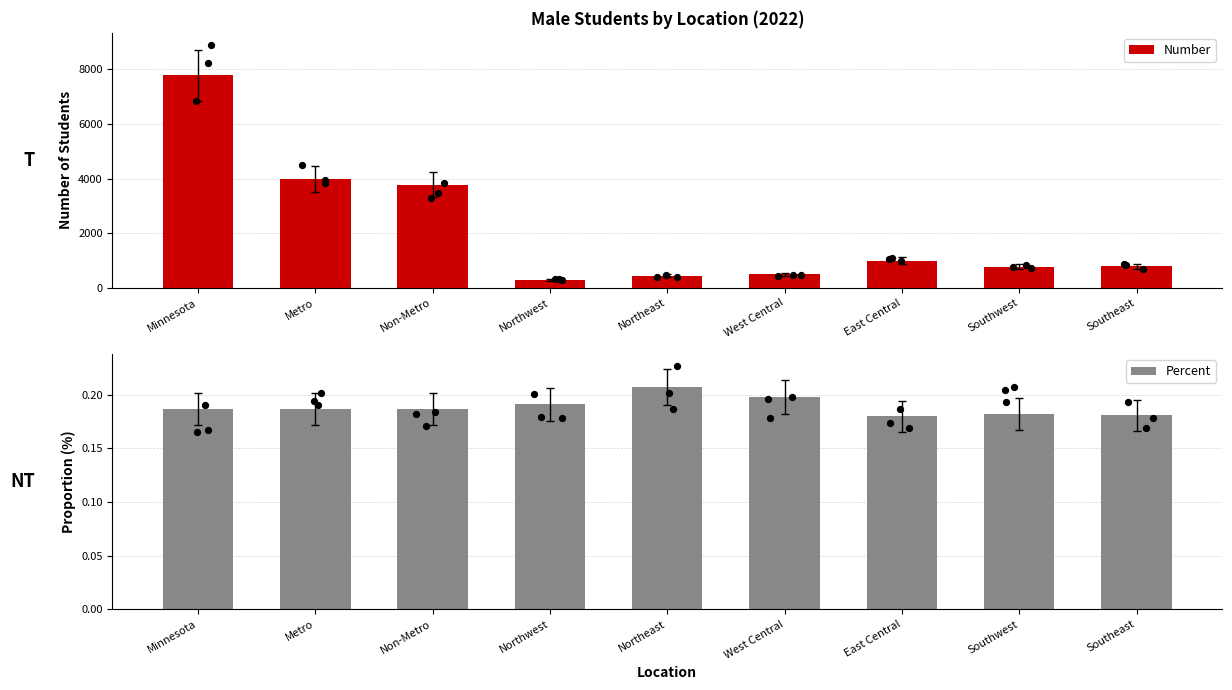

Is the value of Percent at Minnesota greater than the value of Number at Minnesota?

No